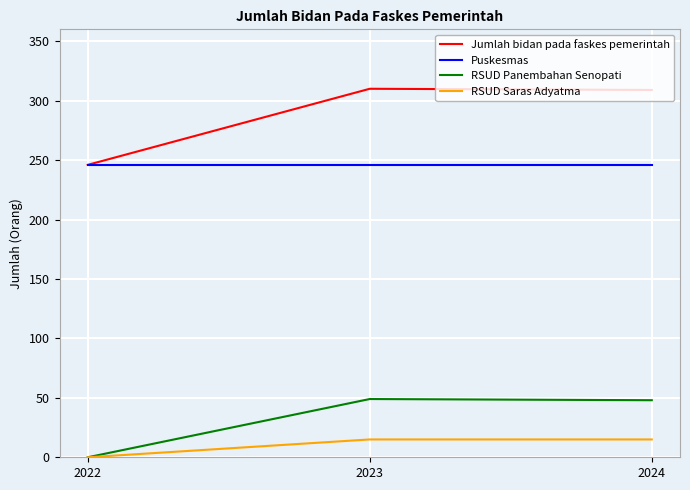

Which series has the largest total across all categories?

Jumlah bidan pada faskes pemerintah